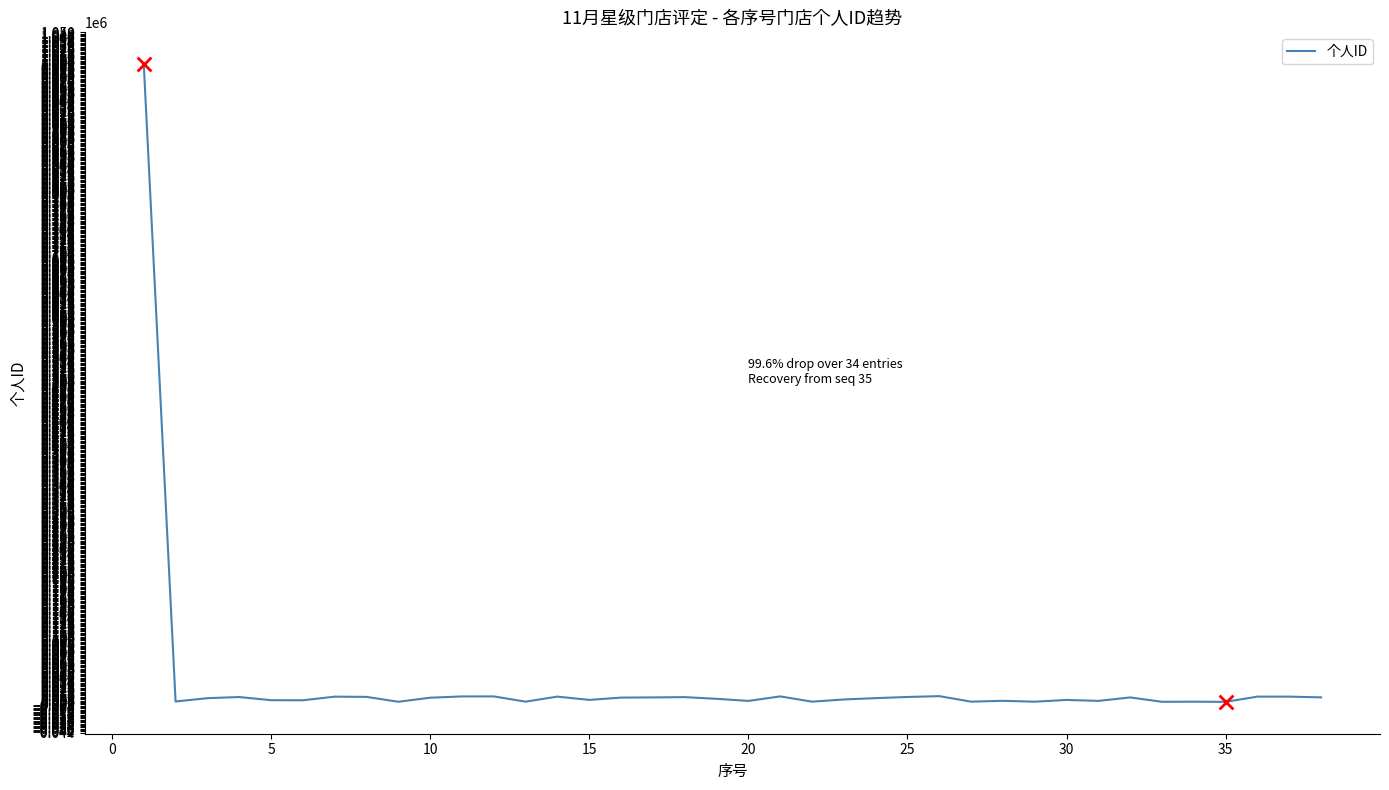

What is the greatest value displayed?

1000429